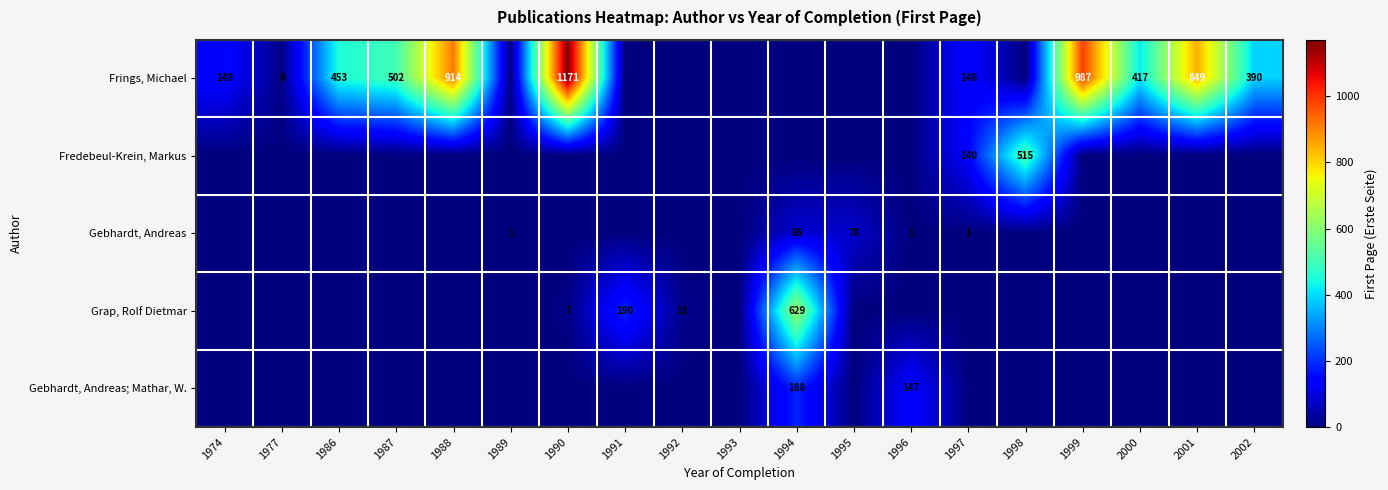

The value of Frings, Michael at 1999 is 987. True or false?

True